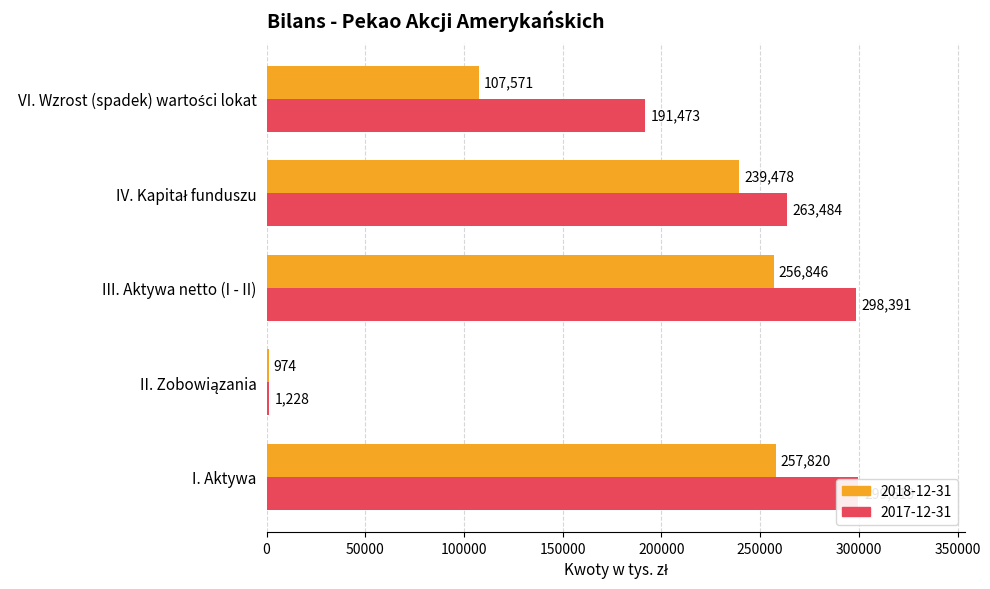

Does the chart contain any negative values?

No